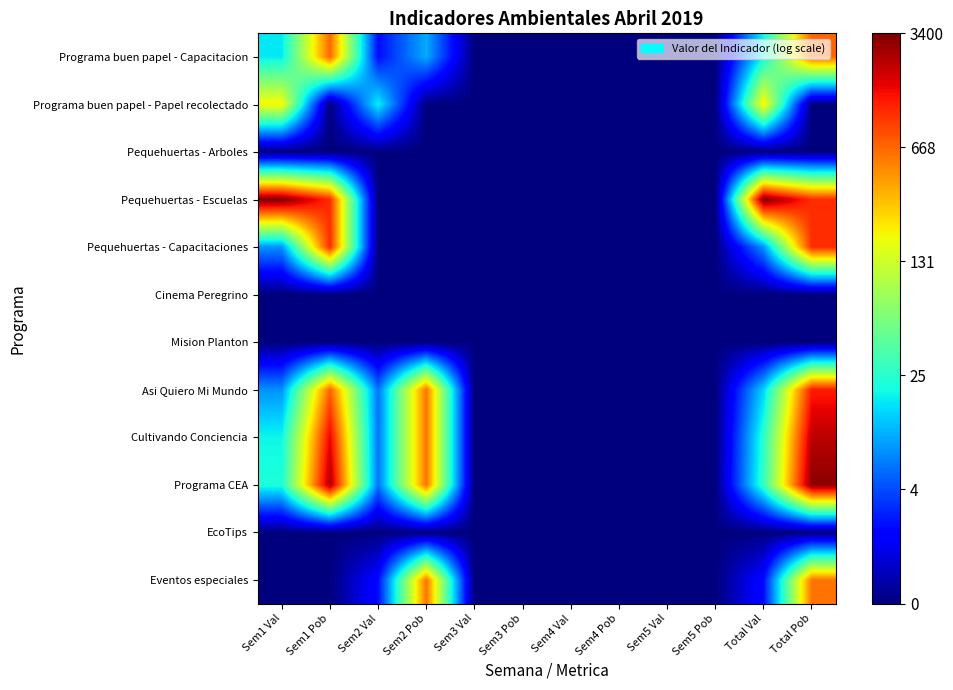

What is the greatest value displayed?

8.1